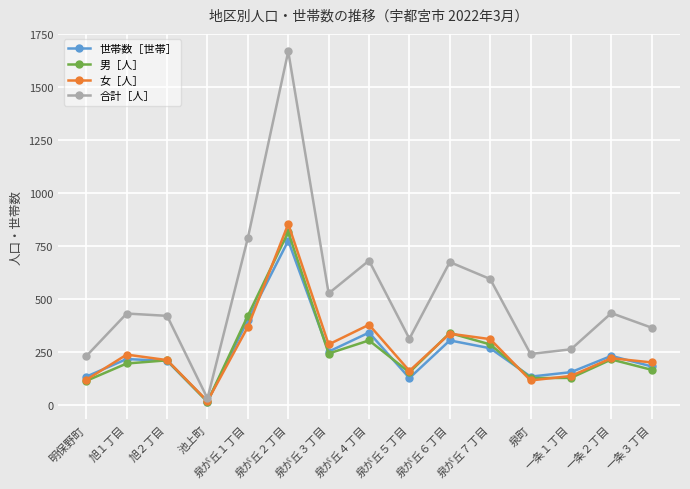

The 男［人］ series shows 167 at 明保野町. True or false?

False